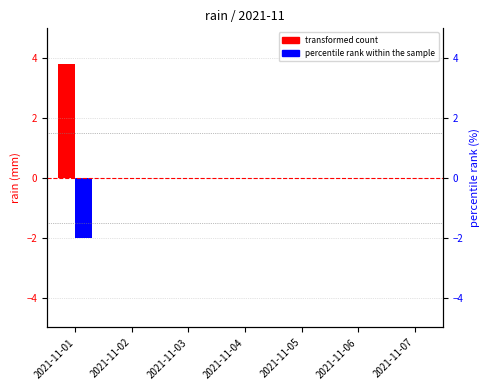

True or false: percentile rank within the sample has a value of -2.0 at 2021-11-01.

True